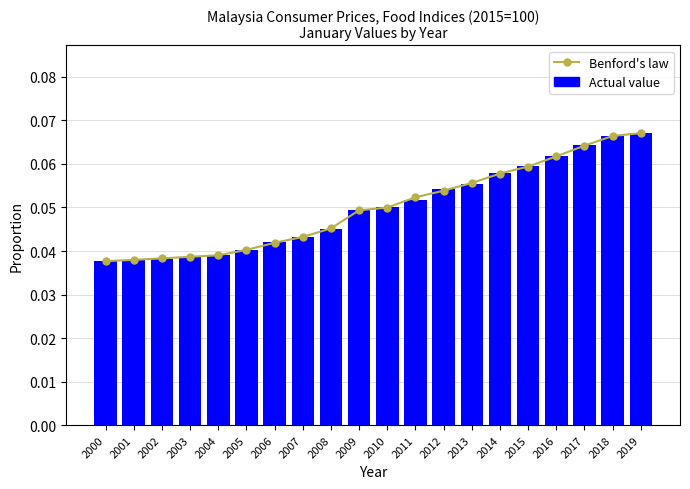

The Benford's law series shows 0.1 at 2014. True or false?

False